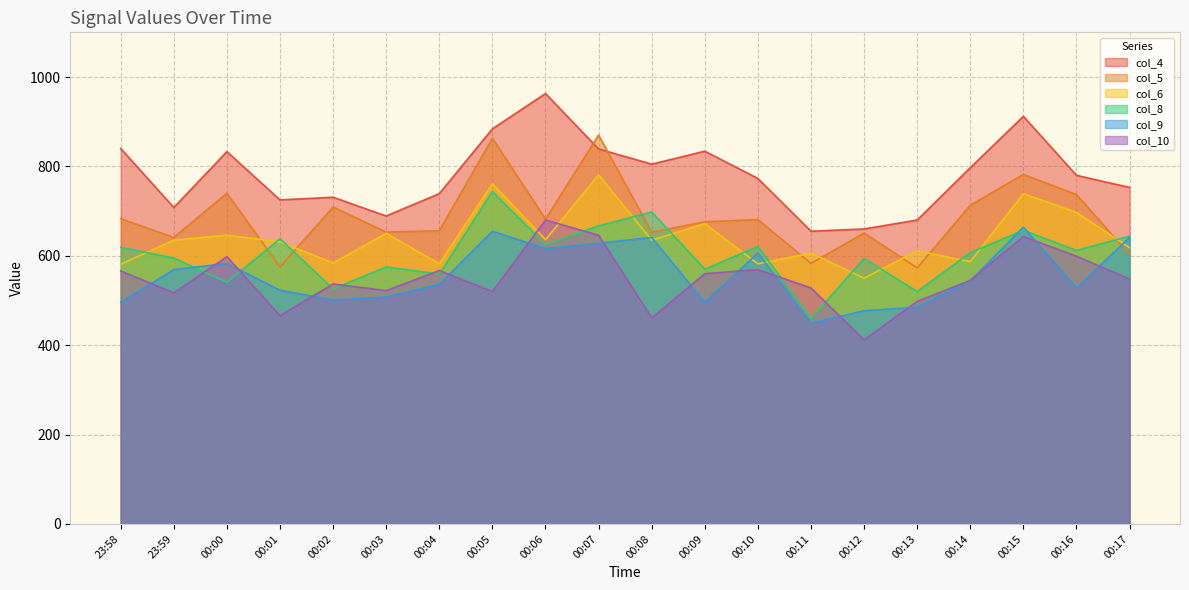

What is the label of the 7th point from the left?

00:04